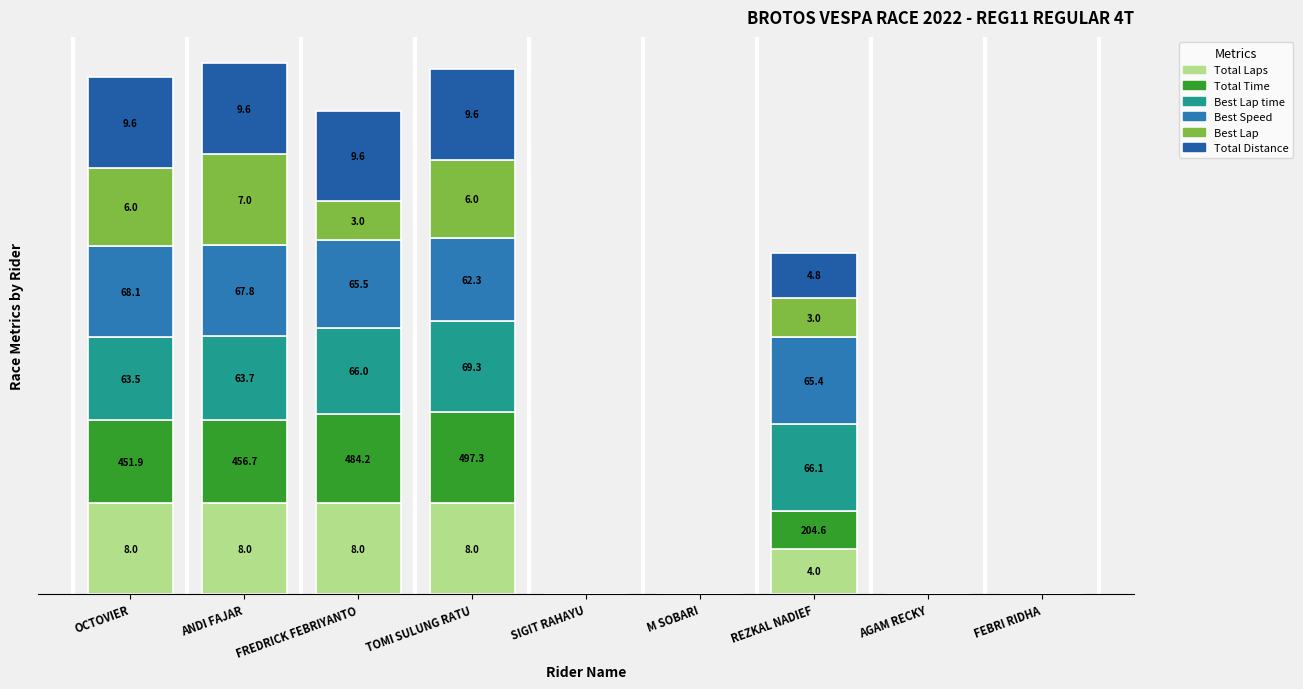

Rank the categories by Best Lap value from highest to lowest.

ANDI FAJAR, OCTOVIER, TOMI SULUNG RATU, FREDRICK FEBRIYANTO, REZKAL NADIEF, SIGIT RAHAYU, M SOBARI, AGAM RECKY, FEBRI RIDHA